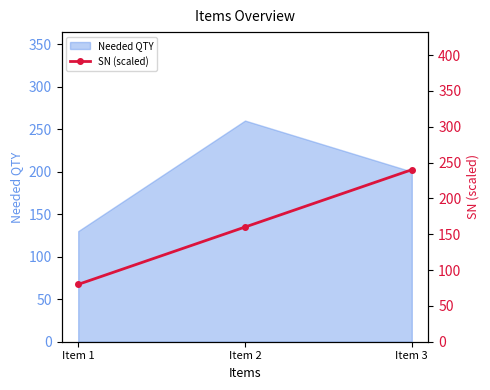

List the labels in order of Needed QTY value, smallest first.

Item 1, Item 3, Item 2